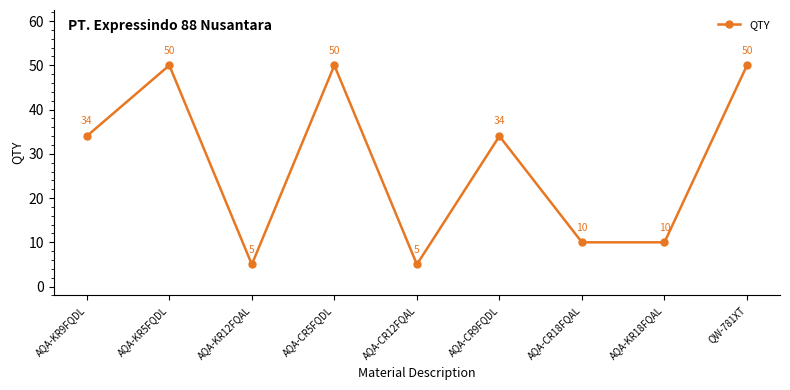

The value at AQA-KR5FQDL is 11. True or false?

False